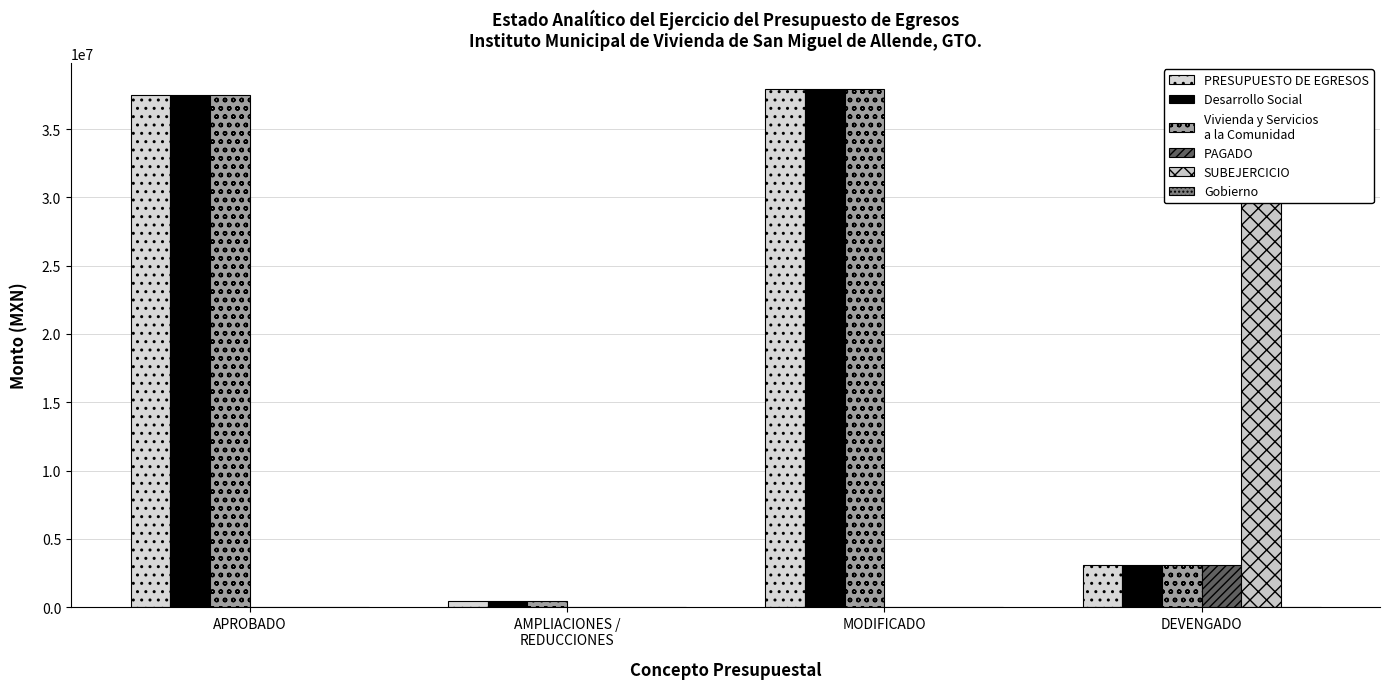

How many values in the Desarrollo Social series are below 37481746?

2